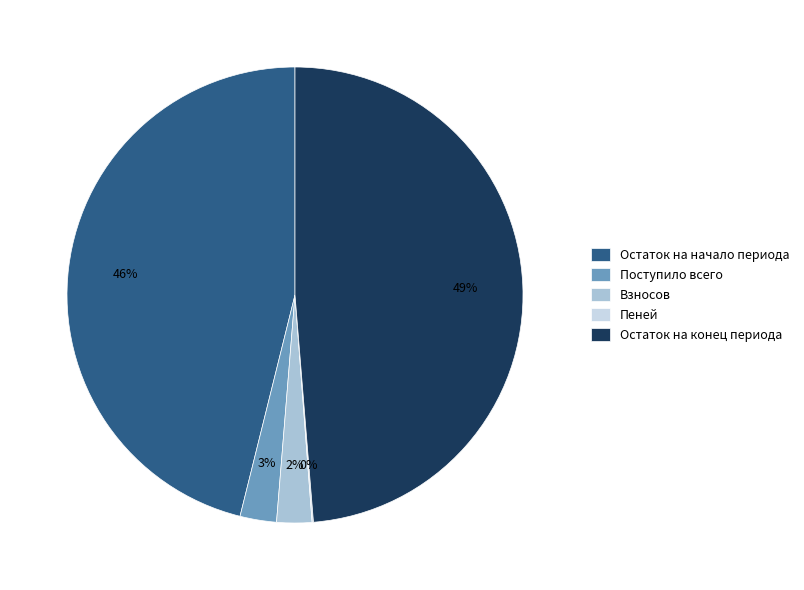

What is the largest slice in the pie chart?

Остаток на конец периода